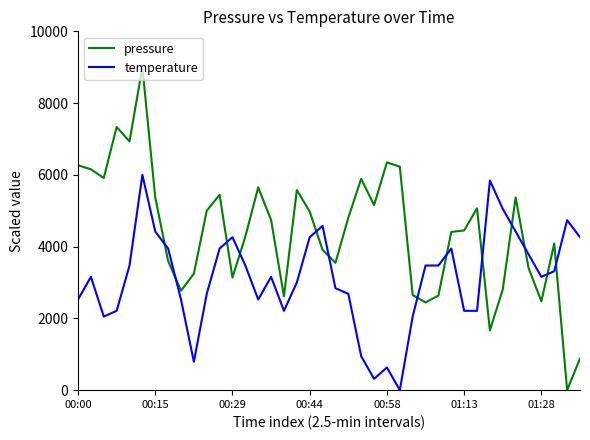

How many values in pressure are above zero?

39